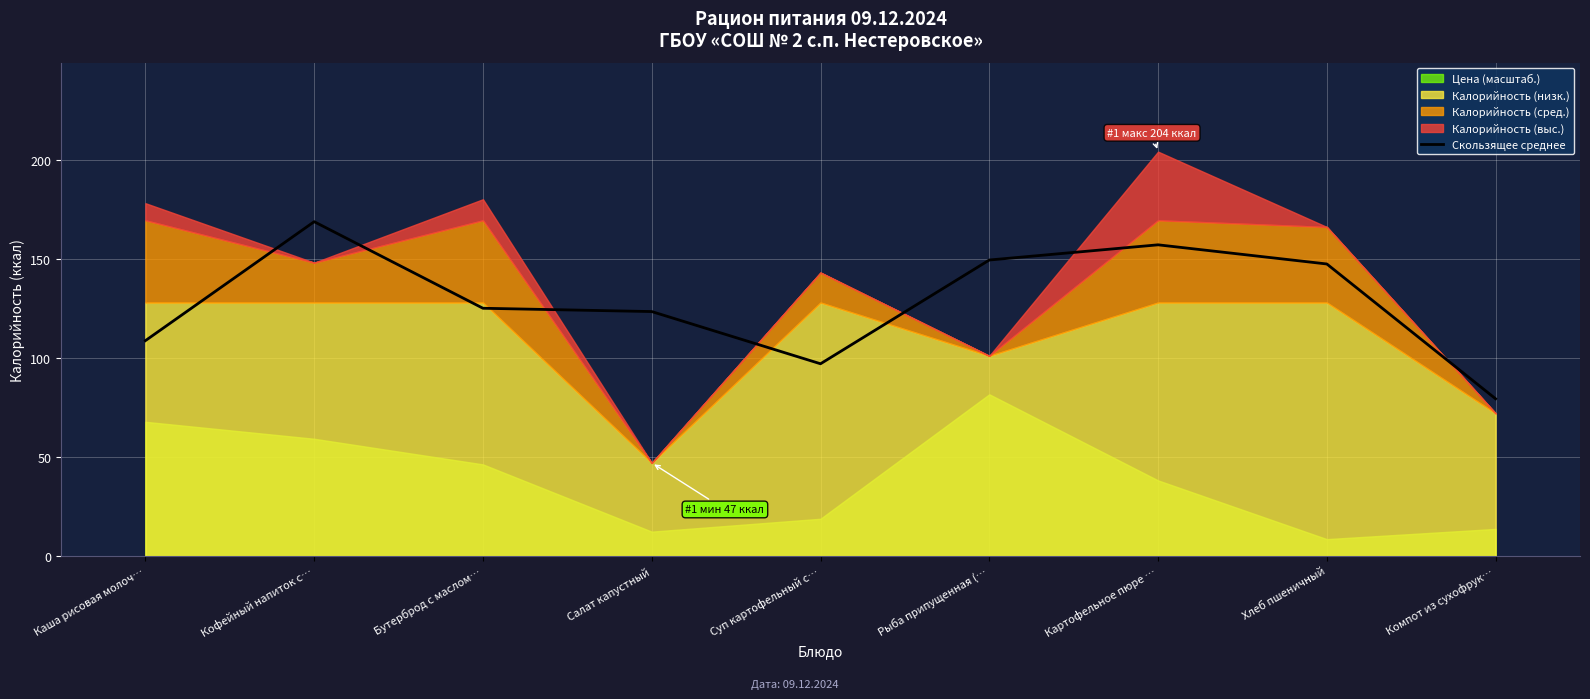

Which category has the lowest value in the Скользящее среднее series?

Компот из сухофрук…